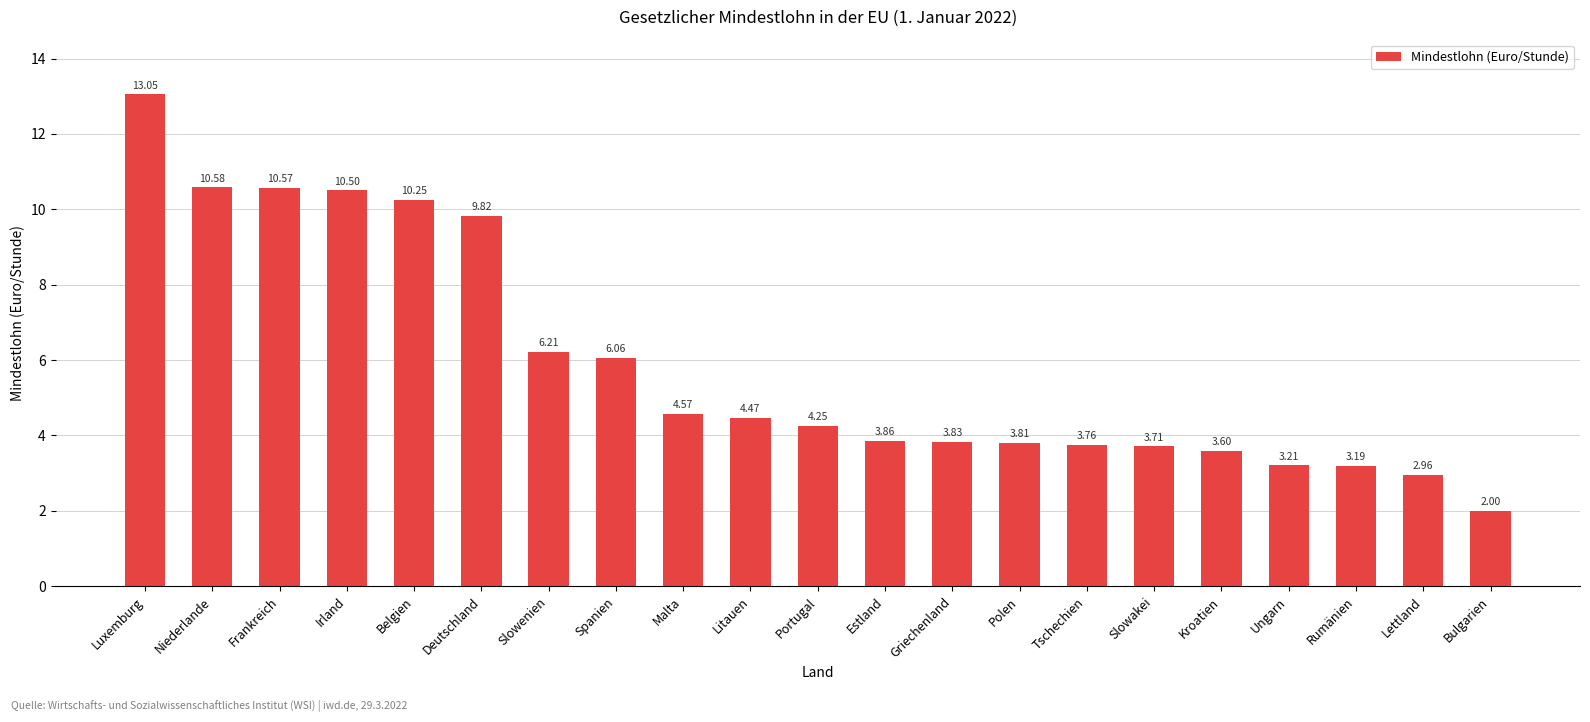

Where is the data nearest to the value 7?

Slowenien